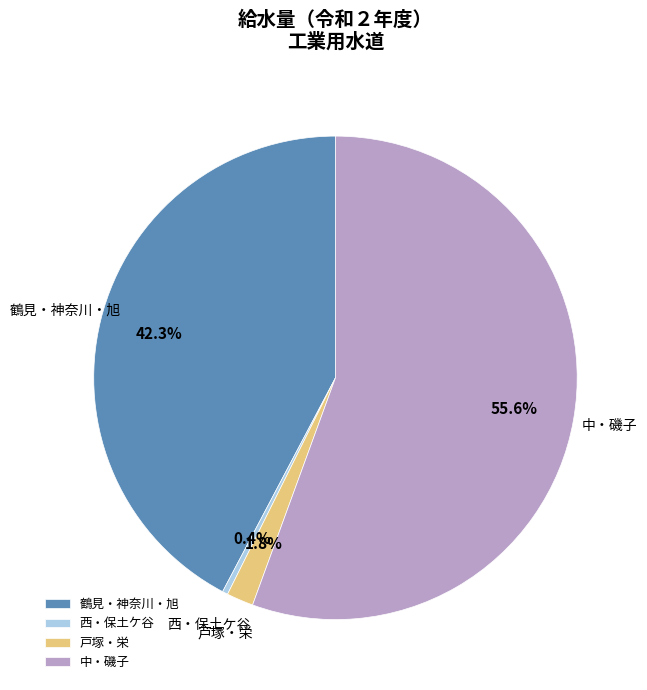

Count the number of slices in the pie.

4